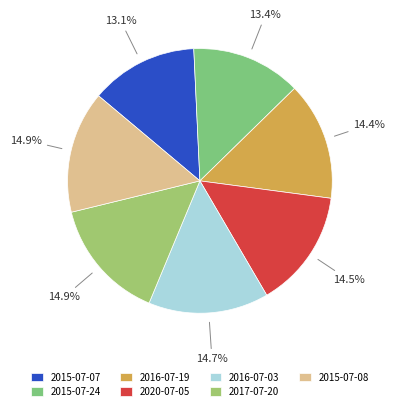

What percentage is the 2015-07-08 slice, to the nearest percent?

15%